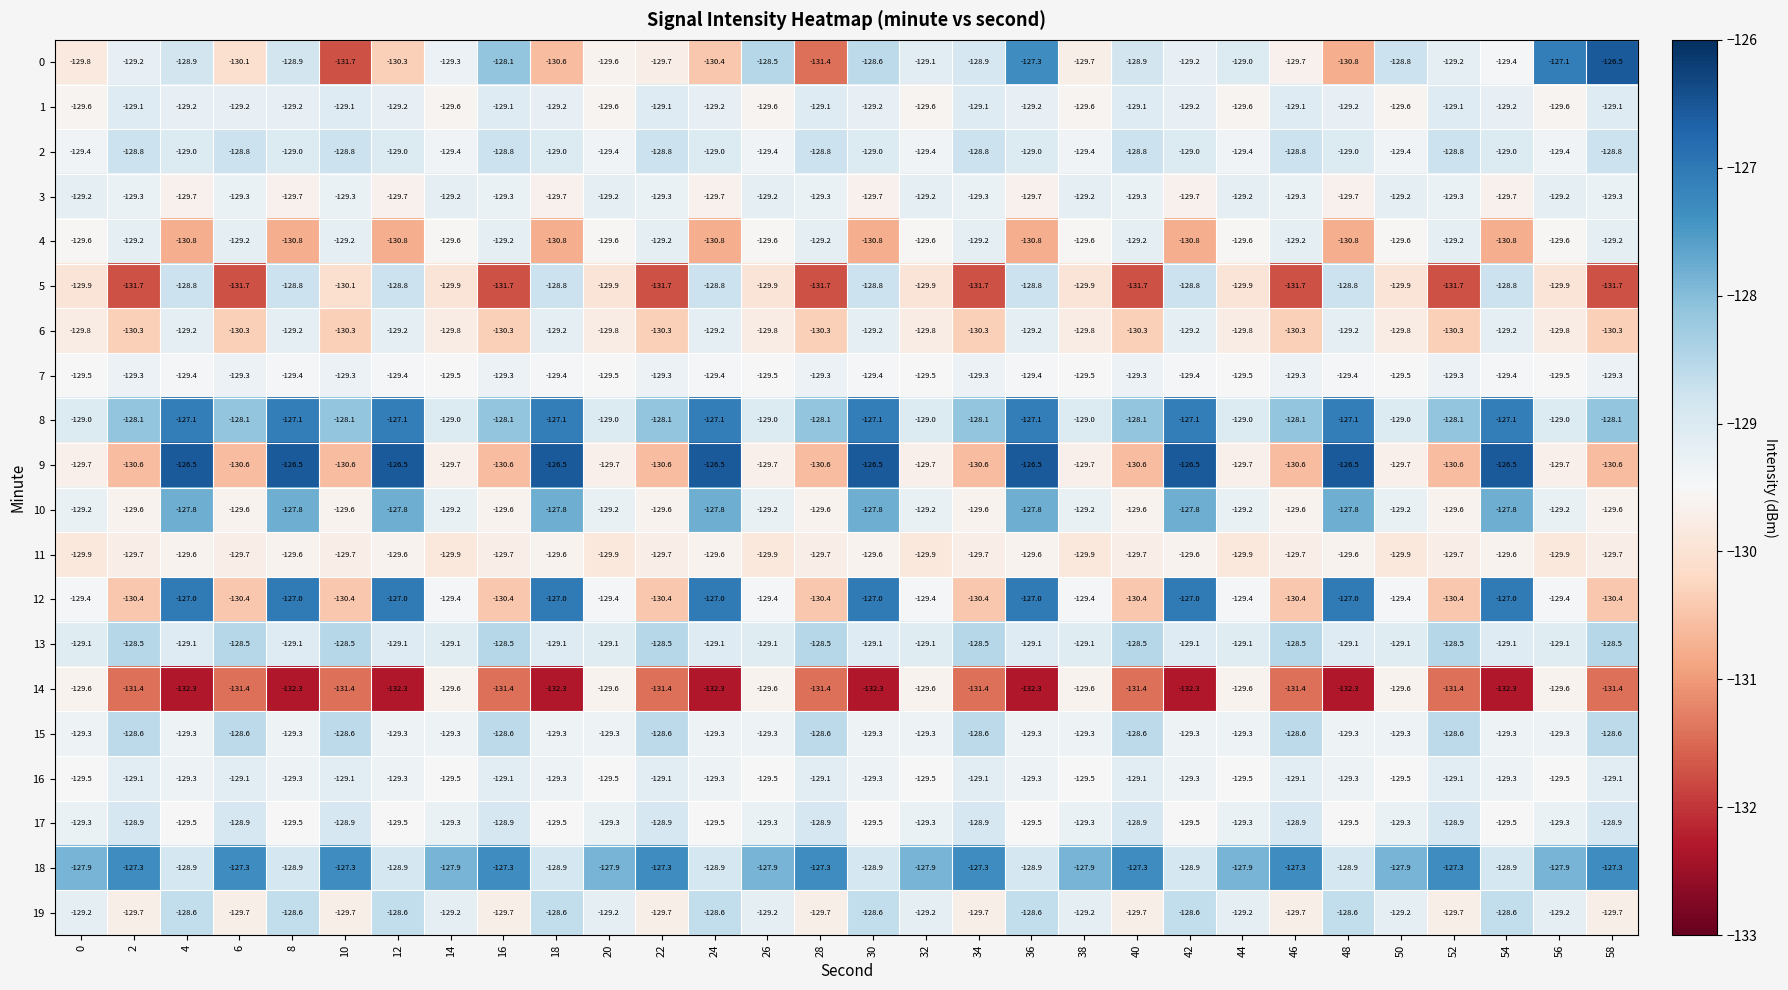

What is the total value across all series at 50?

-2586.9